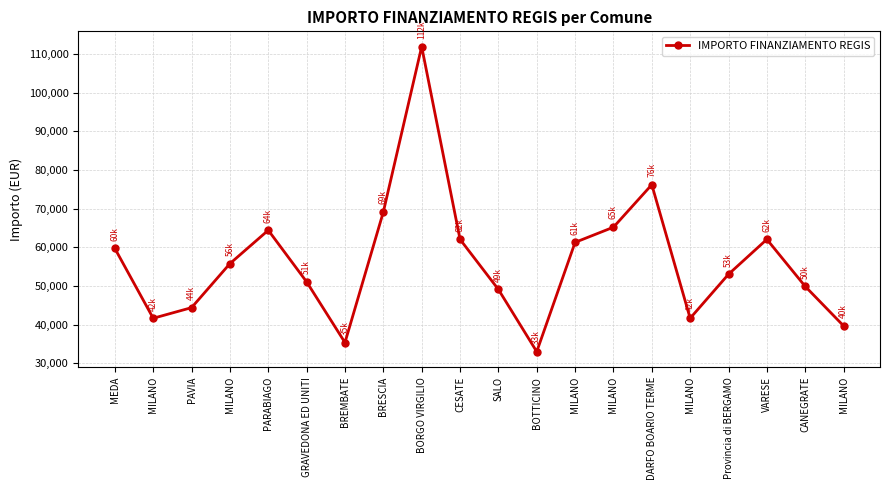

What is the minimum value shown in the chart?

32995.5